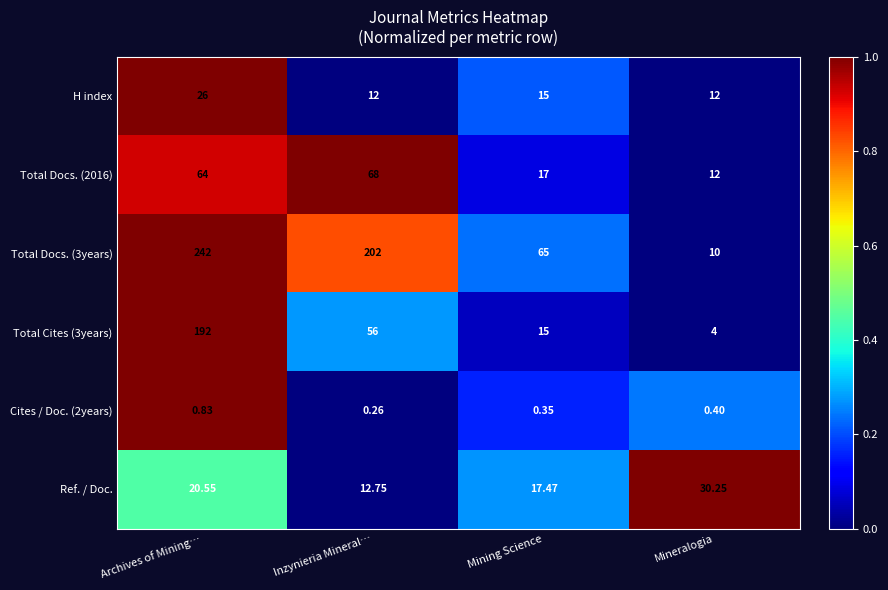

Count the number of data series in this chart.

6